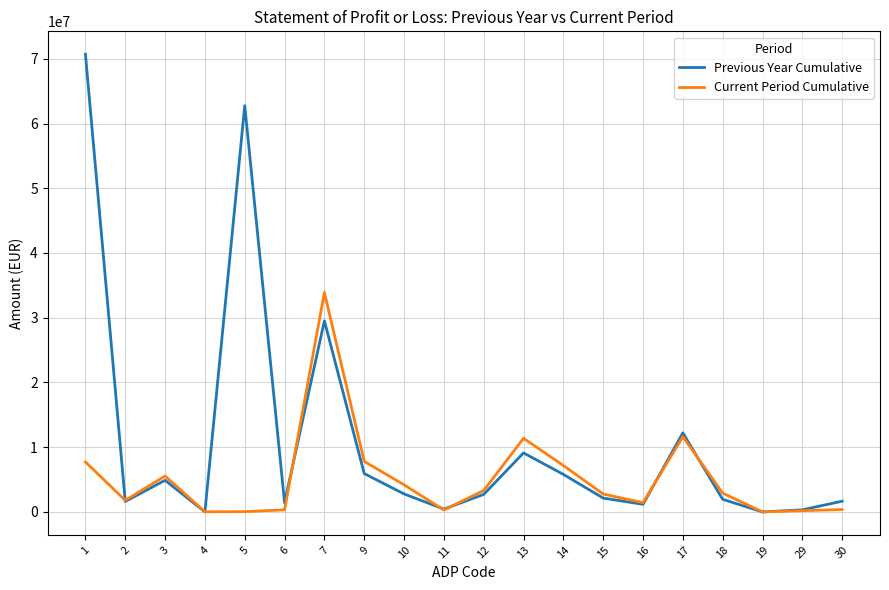

Rank the series by their maximum value, from lowest to highest.

Current Period Cumulative, Previous Year Cumulative